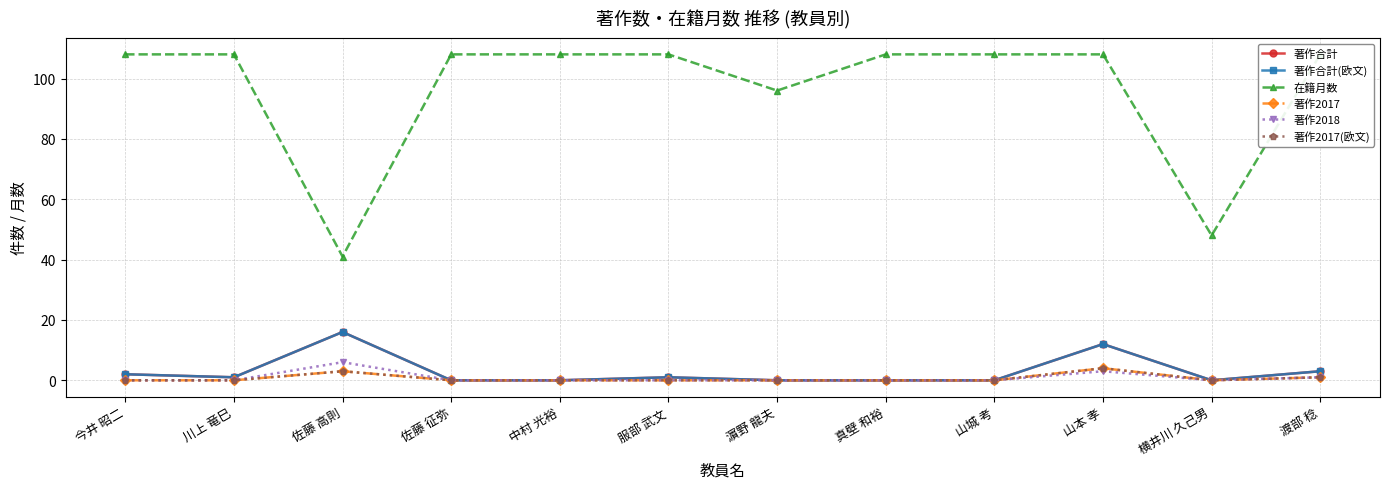

What are all the series names shown in the legend?

著作合計, 著作合計(欧文), 在籍月数, 著作2017, 著作2018, 著作2017(欧文)